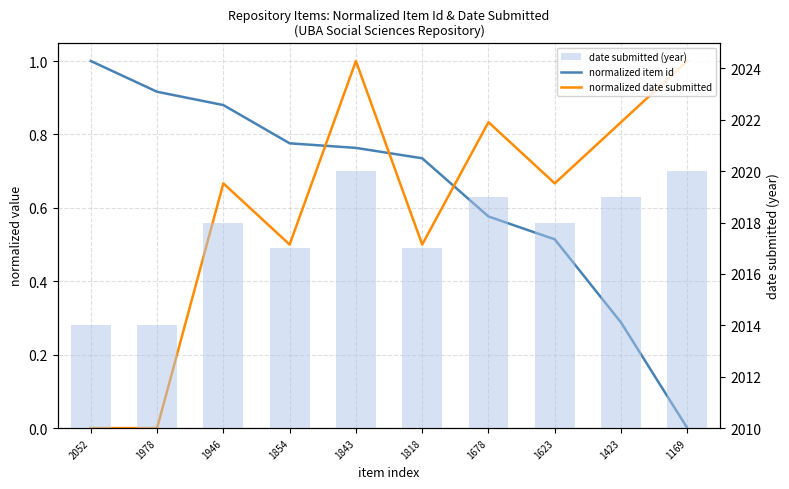

What is the difference between the normalized date submitted values at 1818 and 1978?

0.5